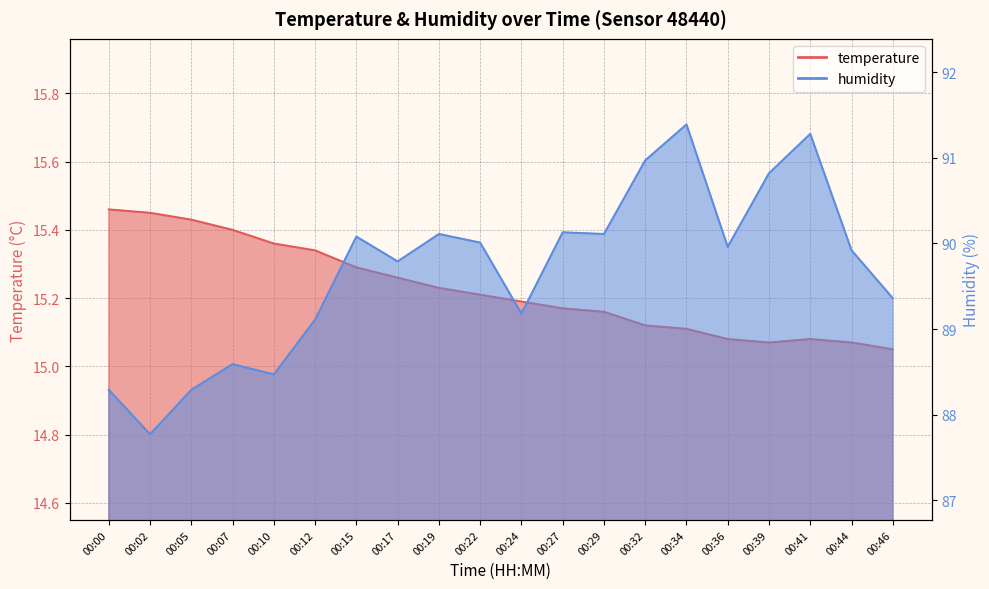

Count the temperature values in the range 15 to 16.

20